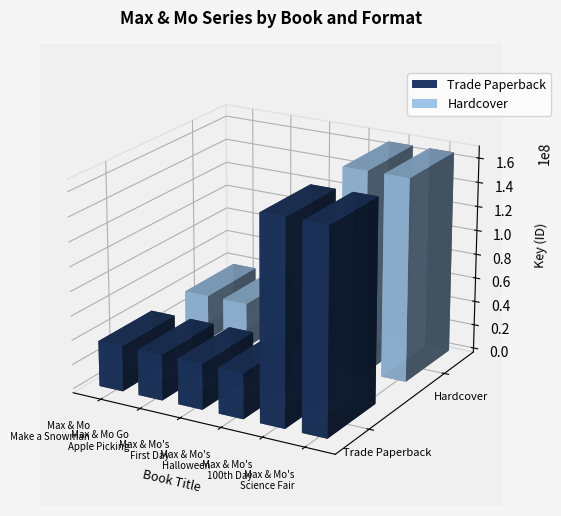

What is the total value across all series at Max & Mo
Make a Snowman?

74757458